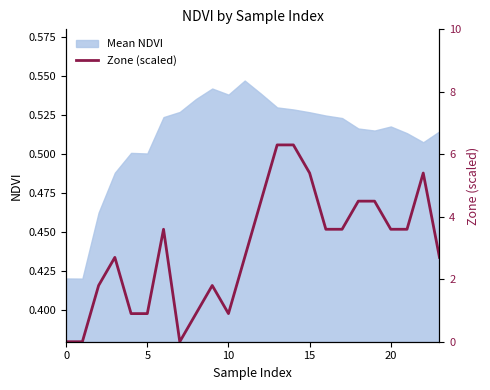

What is the difference between the maximum and minimum values?

0.1